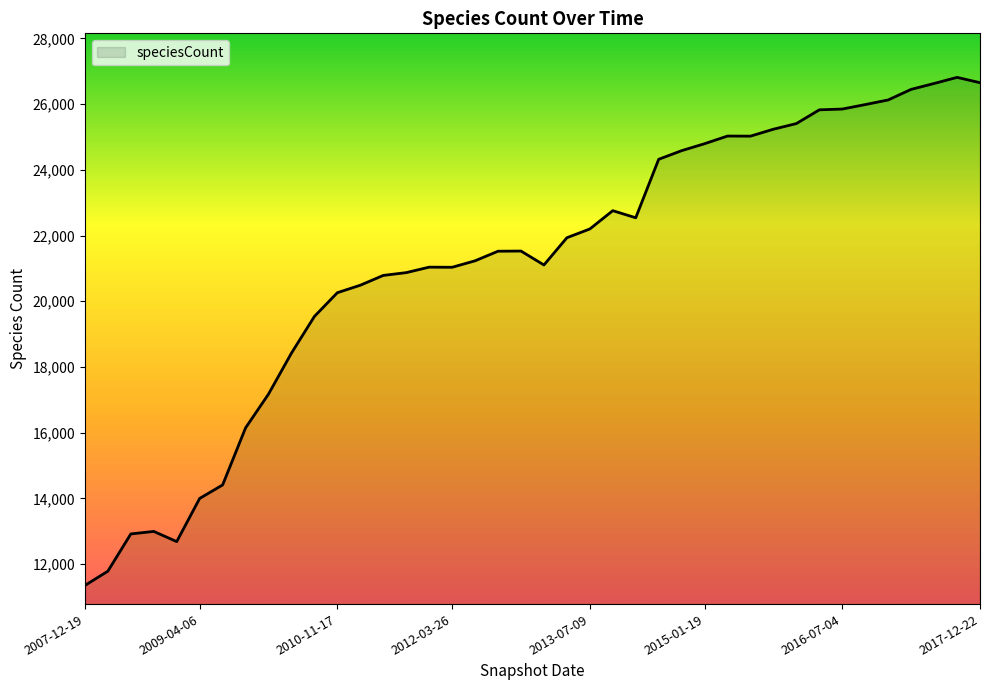

What is the average value?

21136